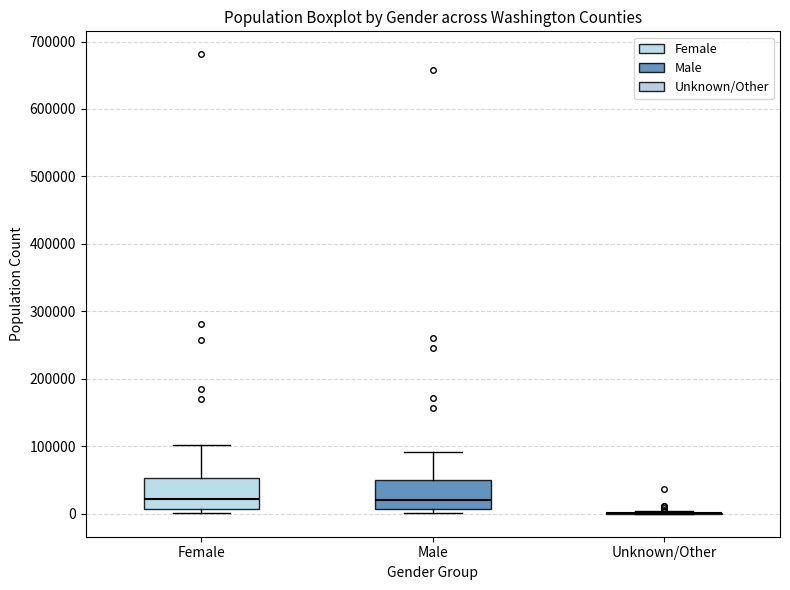

Reading left to right, read every box against the y-axis: the position of its median line, the range the box covers, and the ends of its whiskers. The values are not printed on the chart, so give them approximately, as read against the axis.

Female: median 20000, box 10000 to 50000, whiskers 0 to 100000
Male: median 20000, box 10000 to 50000, whiskers 0 to 90000
Unknown/Other: box collapsed to a line at 0, whiskers 0 to 0